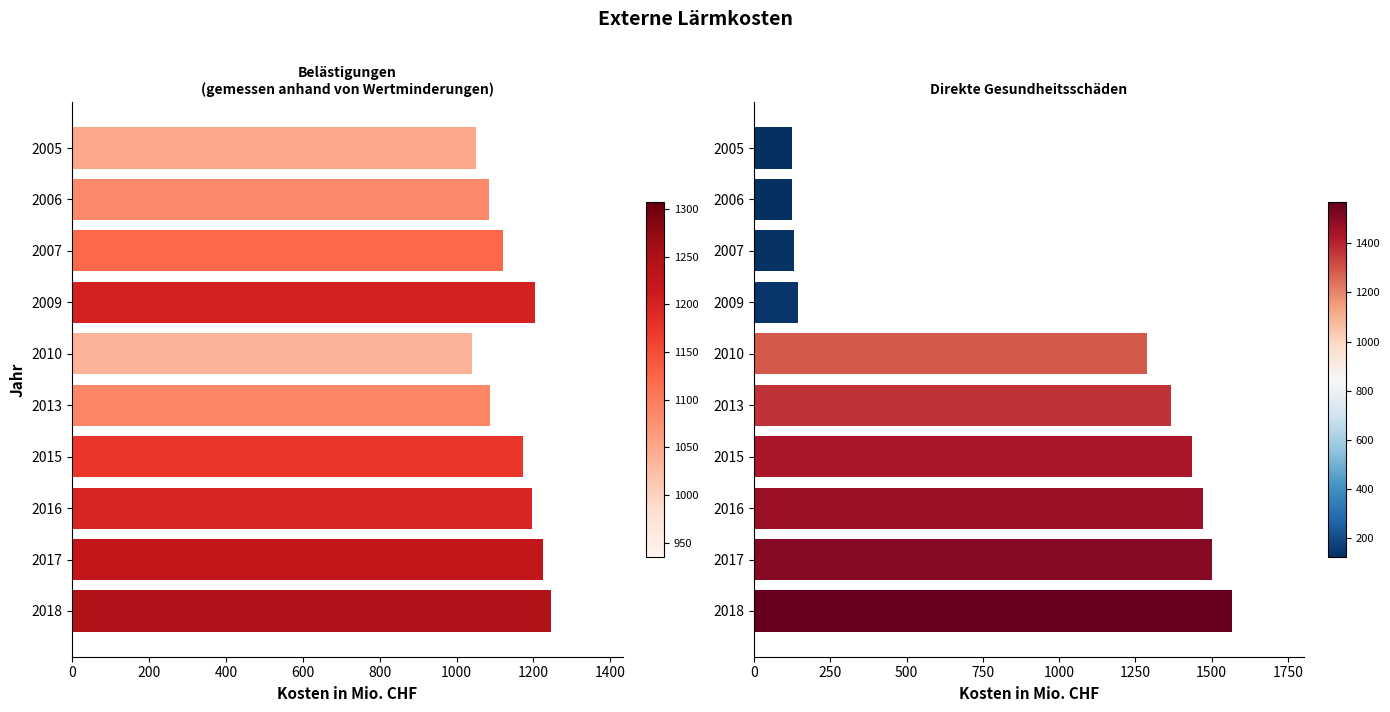

At how many categories does at least one series exceed 301?

10